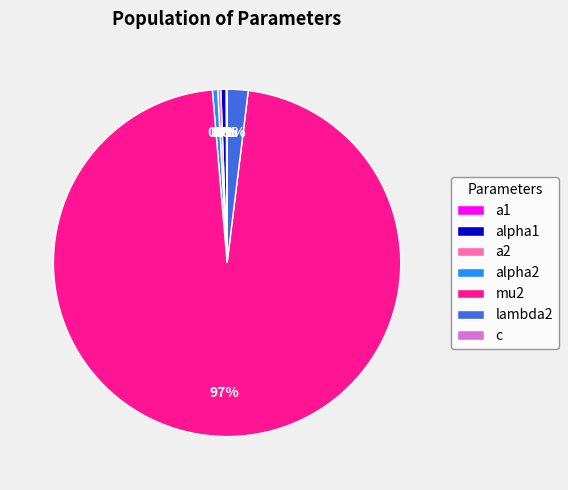

Is it true that lambda2 is 2% of the pie?

True